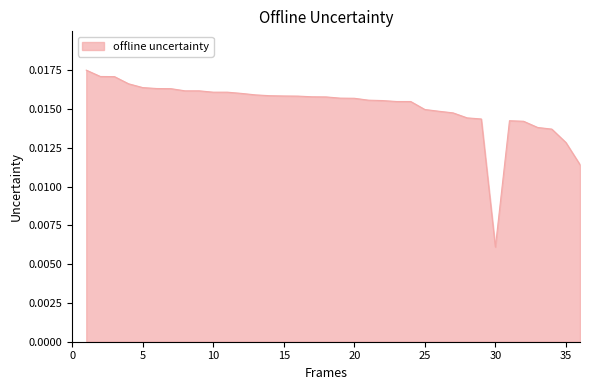

How many series are shown in this chart?

1